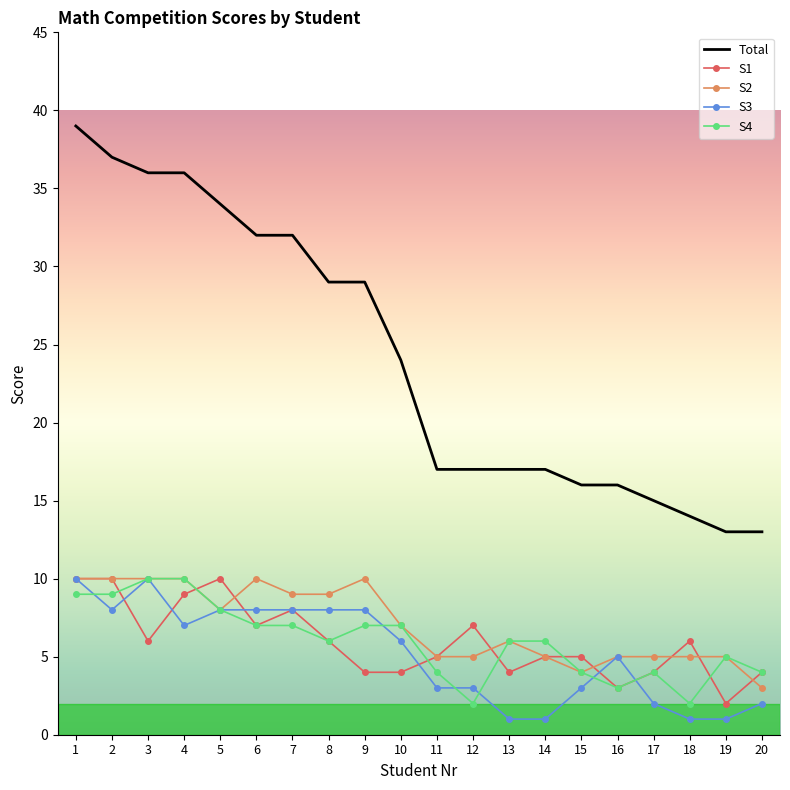

The S4 series shows 2 at 18. True or false?

True